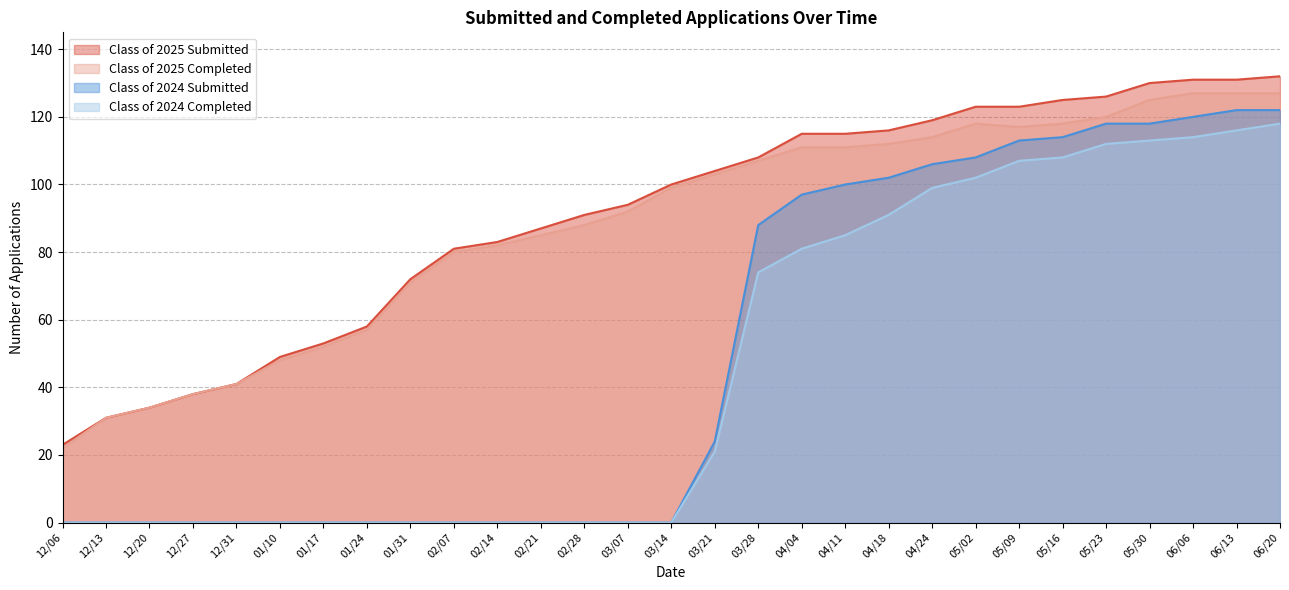

How many data points in Class of 2025 Submitted are less than 100?

14